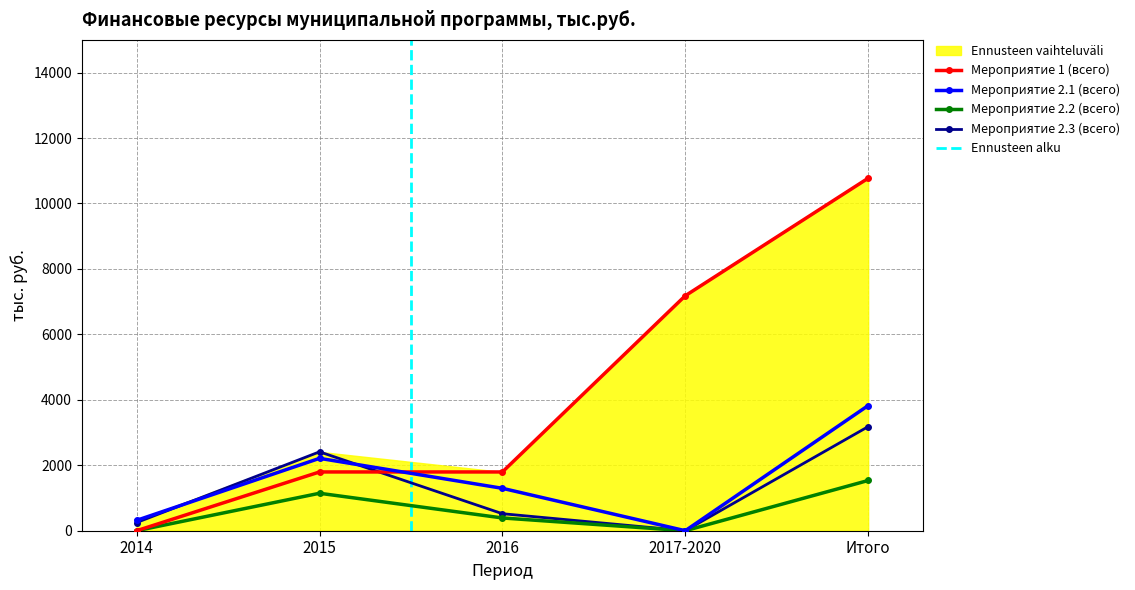

True or false: Мероприятие 1 (всего) has a value of 15437 at Итого.

False